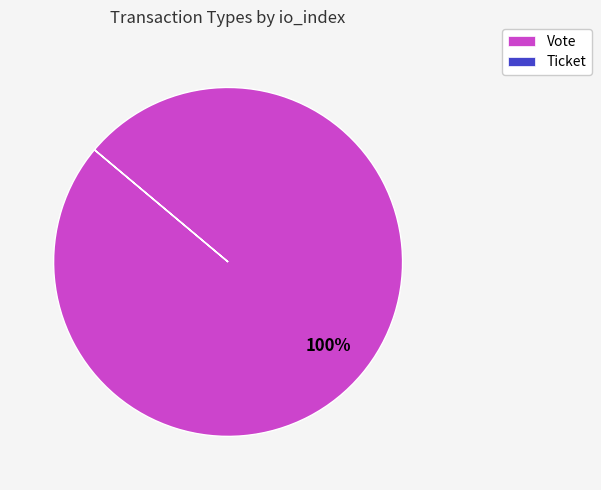

Which category has the biggest portion of the pie?

Vote